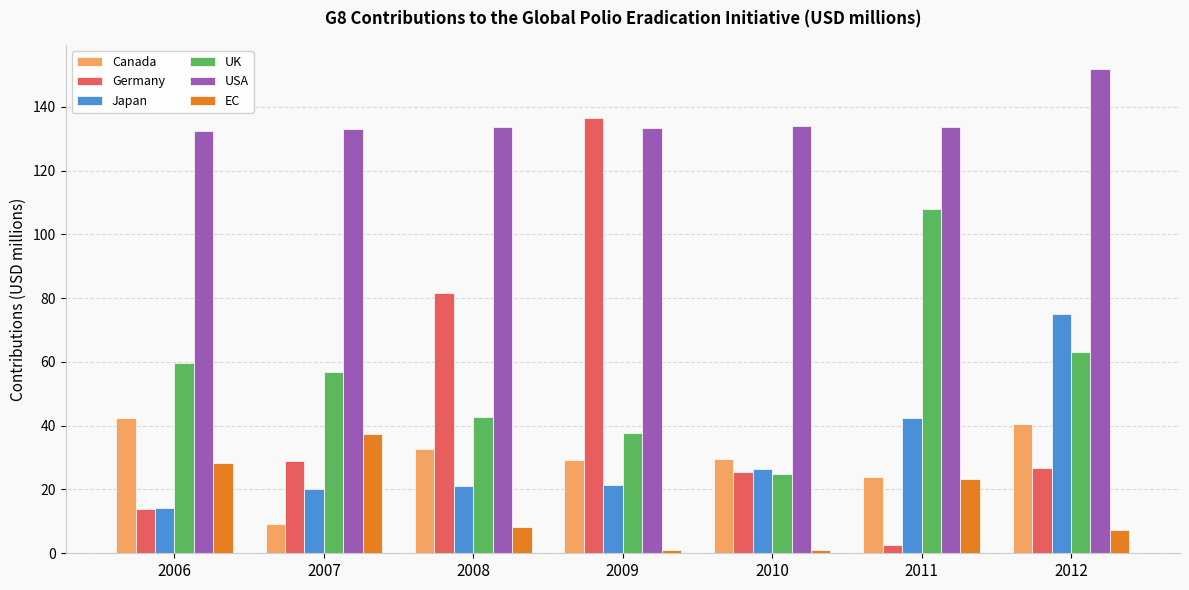

Between 2011 and 2012, which series saw the biggest shift?

UK